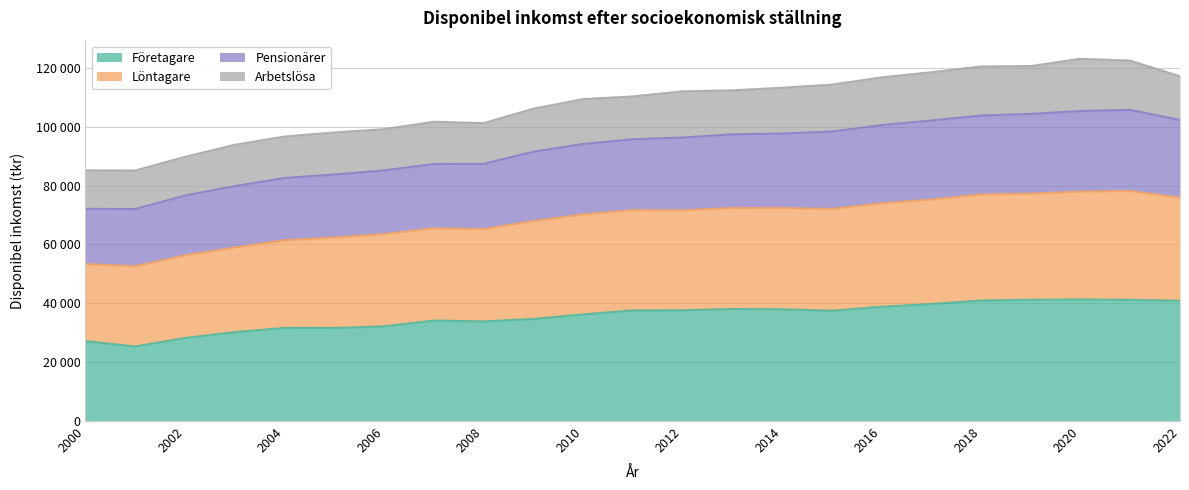

Does the chart display data point markers on the line(s)?

No